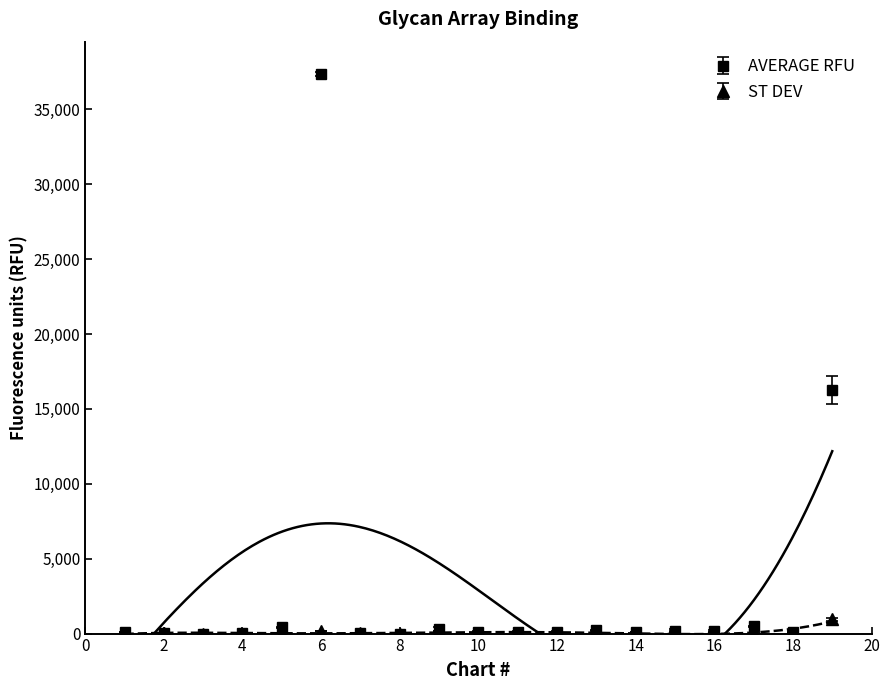

What is the average value of the ST DEV series?

93.8